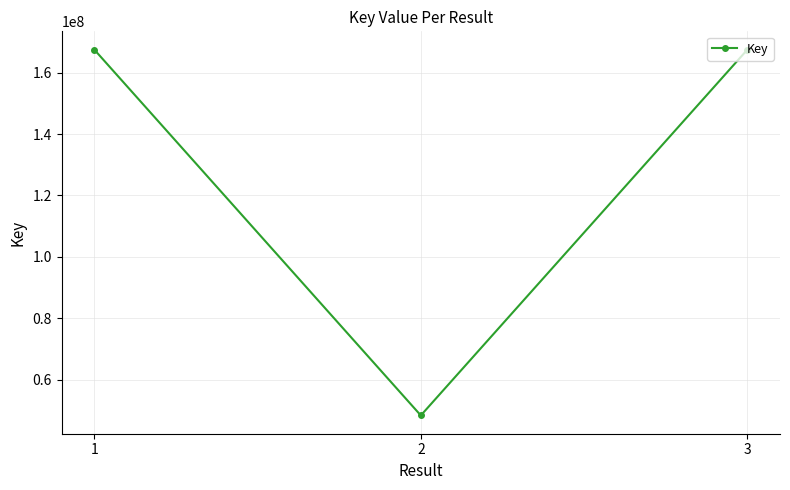

At which label does the data first exceed 167500391?

1